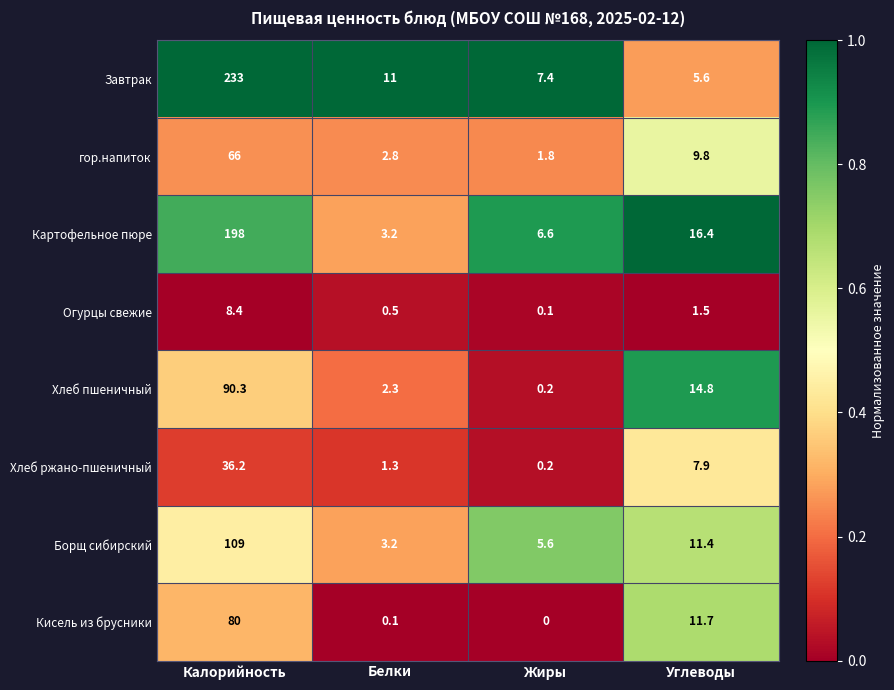

True or false: Завтрак has a value of 4.8 at Белки.

False